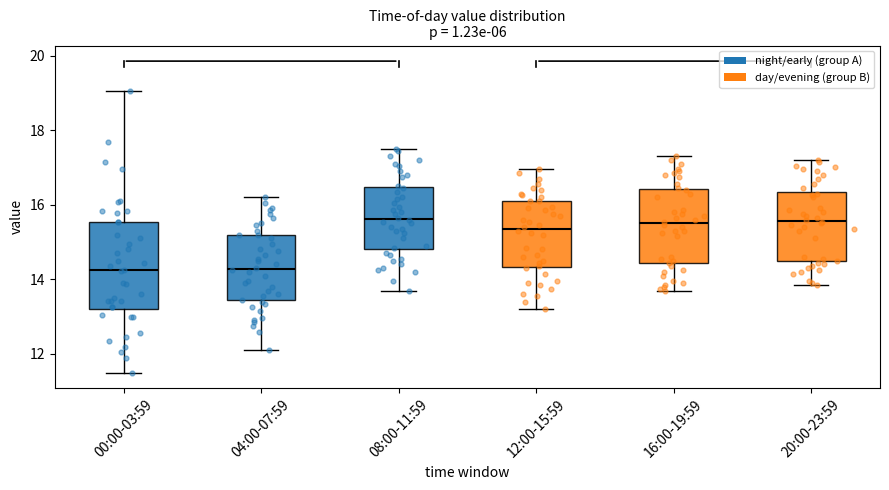

Reading left to right, transcribe this box plot: for each box, give where its median line is, the range the box spans, and where its two whiskers end, as read against the y-axis. The values are not printed on the chart, so give them approximately, as read against the axis.

00:00-03:59: median 14.2, box 13.2 to 15.6, whiskers 11.6 to 19.0
04:00-07:59: median 14.2, box 13.4 to 15.2, whiskers 12.2 to 16.2
08:00-11:59: median 15.6, box 14.8 to 16.4, whiskers 13.8 to 17.6
12:00-15:59: median 15.4, box 14.4 to 16.2, whiskers 13.2 to 17.0
16:00-19:59: median 15.6, box 14.4 to 16.4, whiskers 13.8 to 17.4
20:00-23:59: median 15.6, box 14.4 to 16.4, whiskers 13.8 to 17.2